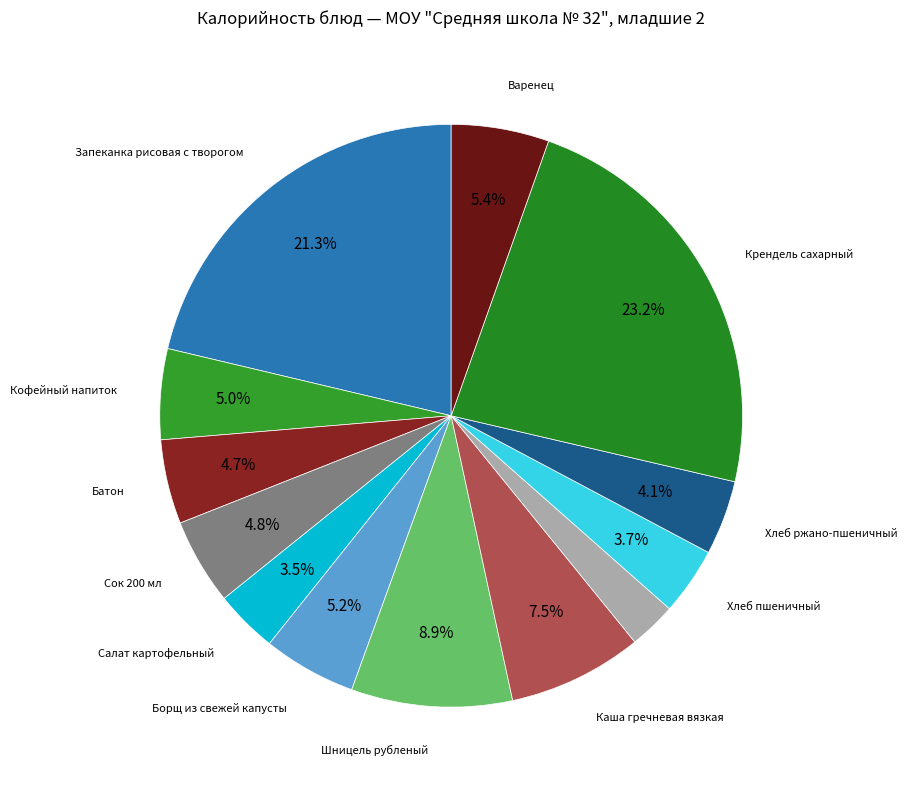

To the nearest percent, what is the average slice percentage?

8%